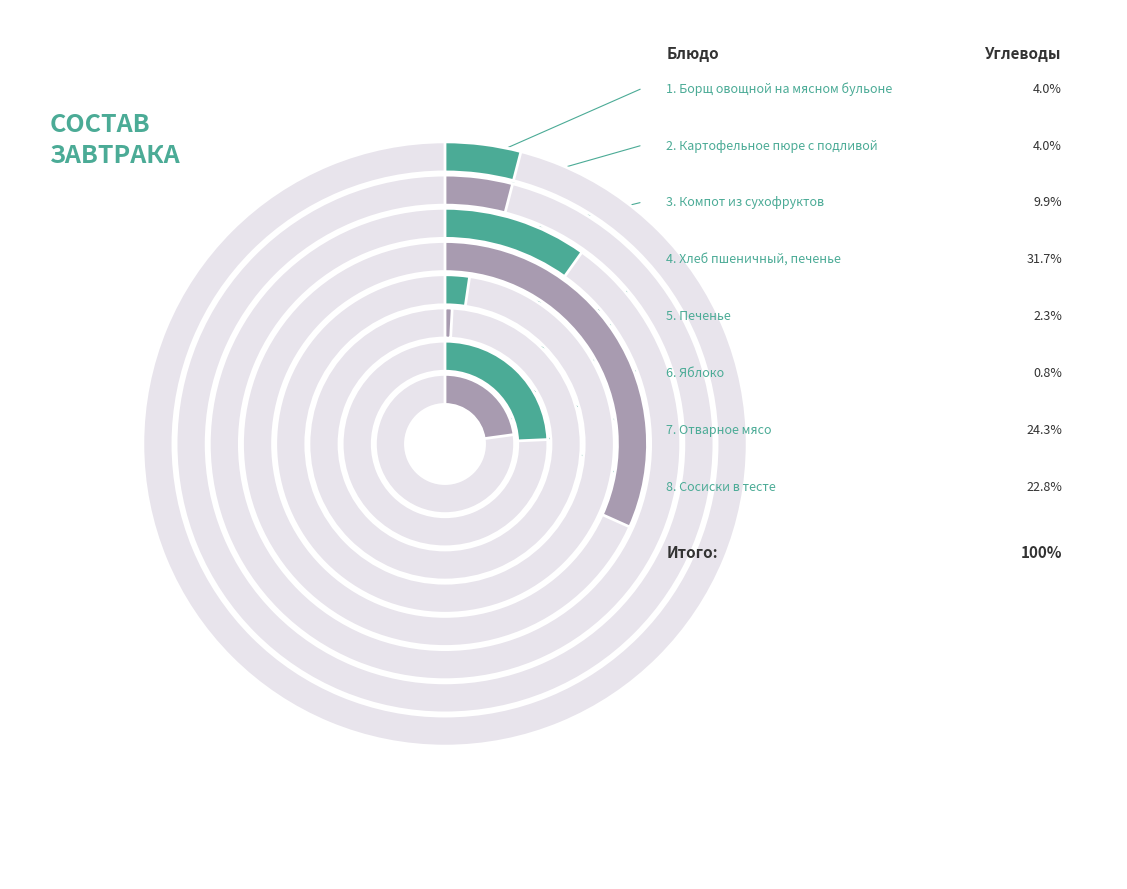

How much of the chart is everything except Компот из сухофруктов?

90.1%